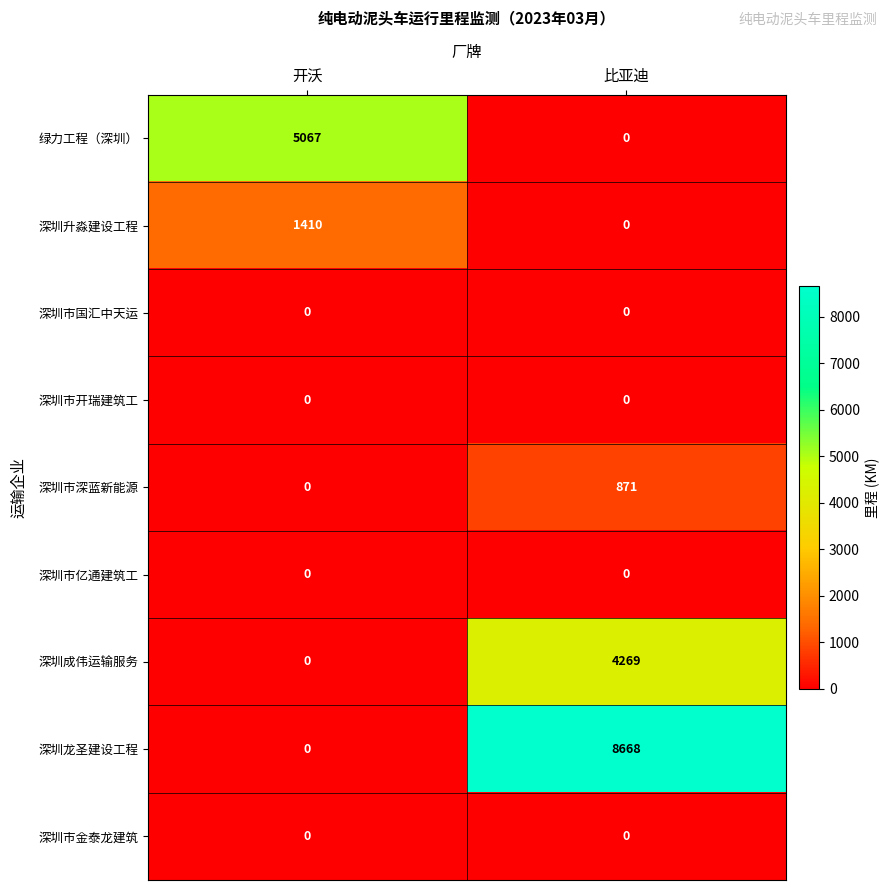

At how many categories does at least one series exceed 7546?

1